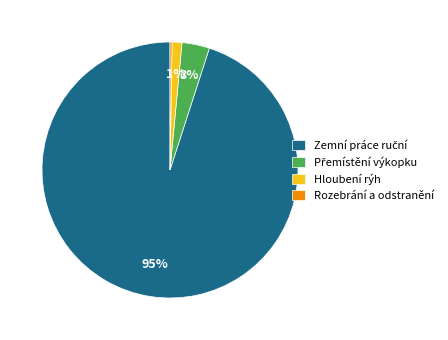

To the nearest percent, what is the average slice percentage?

25%